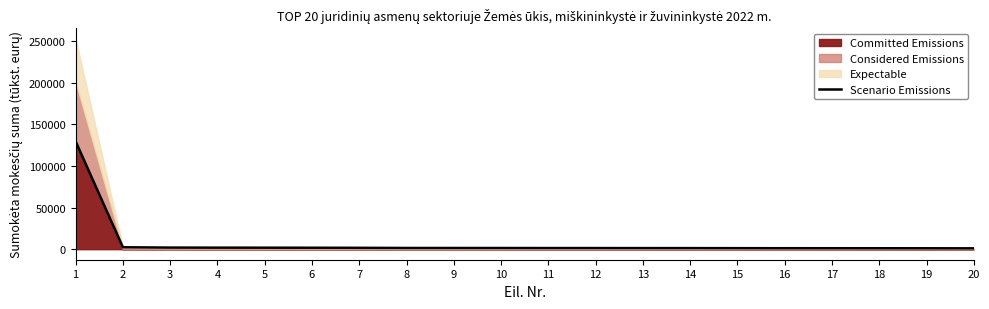

What is the sum of all values?

157575